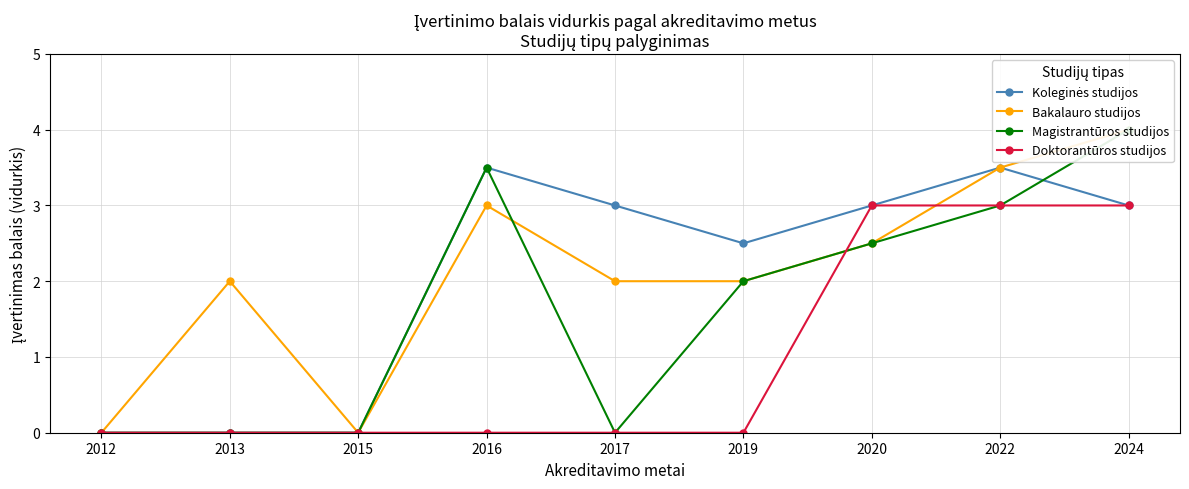

What is the difference between the Bakalauro studijos values at 2015 and 2017?

2.0